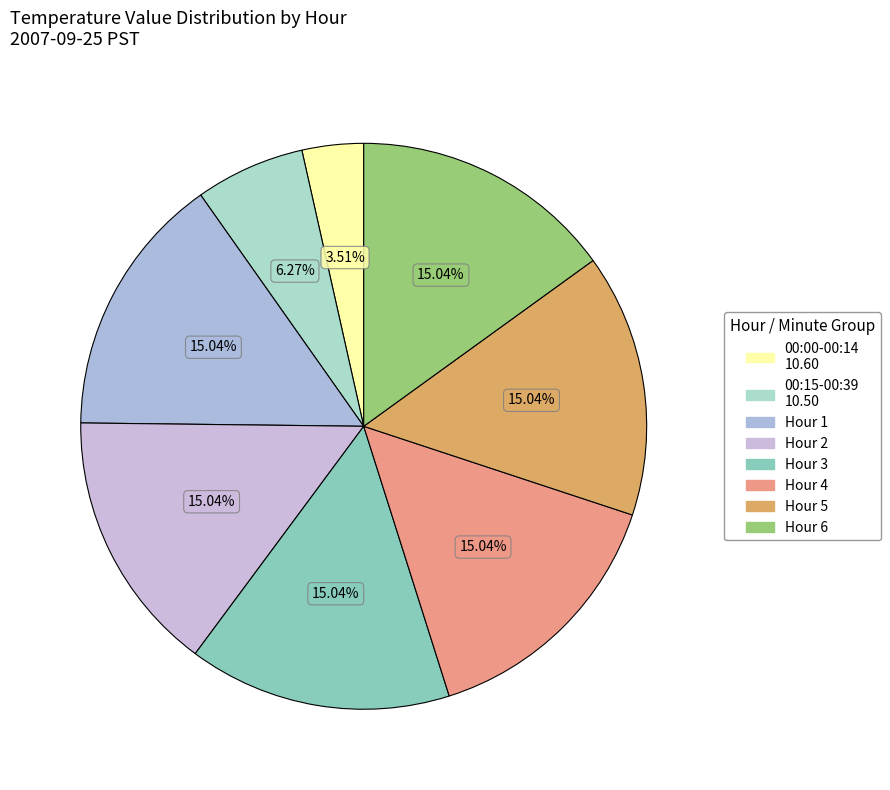

Count the number of slices in the pie.

8